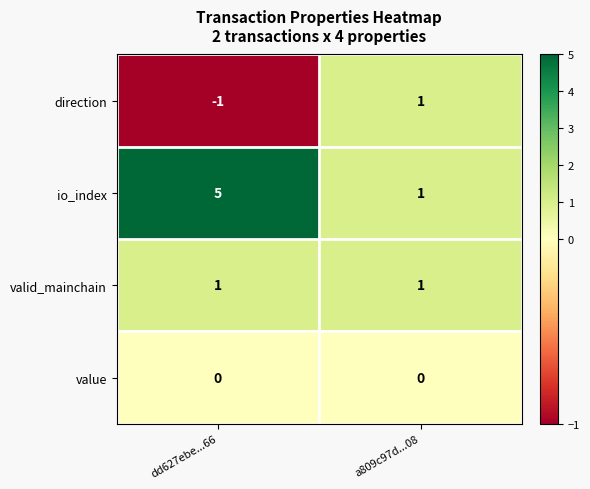

The value of value at a809c97d...08 is 0. True or false?

True